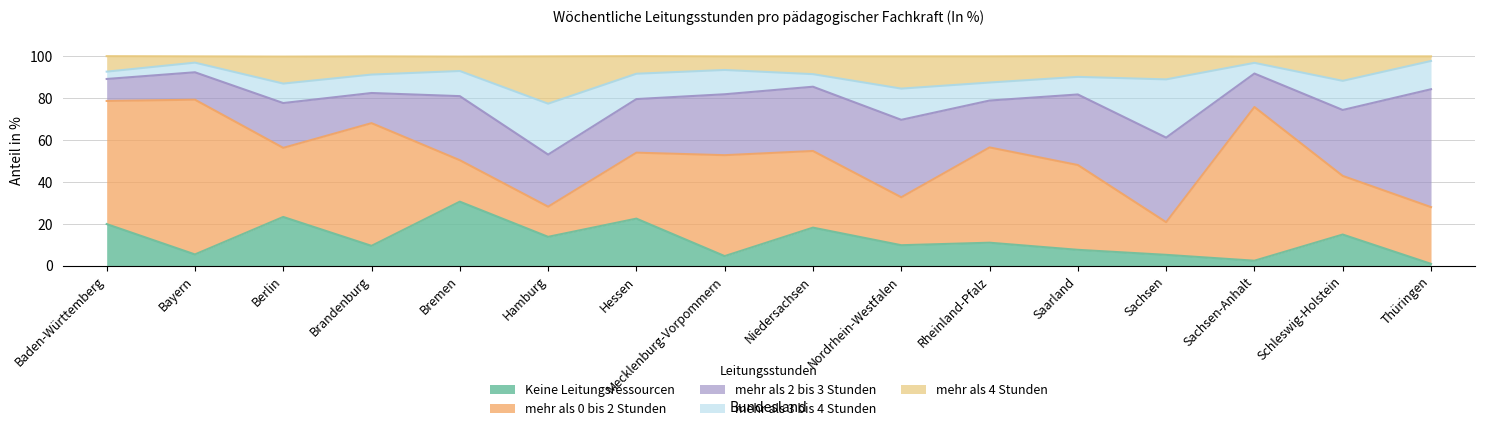

At Mecklenburg-Vorpommern, list the series in order from smallest to largest.

Keine Leitungsressourcen, mehr als 4 Stunden, mehr als 3 bis 4 Stunden, mehr als 2 bis 3 Stunden, mehr als 0 bis 2 Stunden